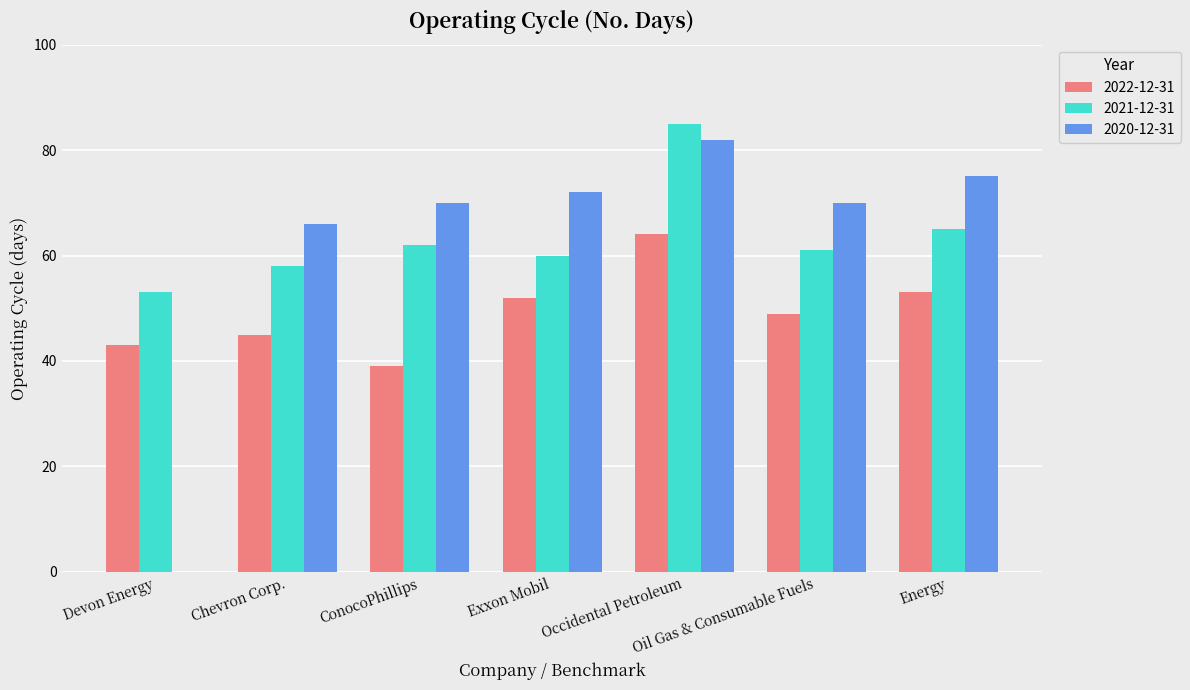

What is the spread (max minus min) of values at Chevron Corp.?

21